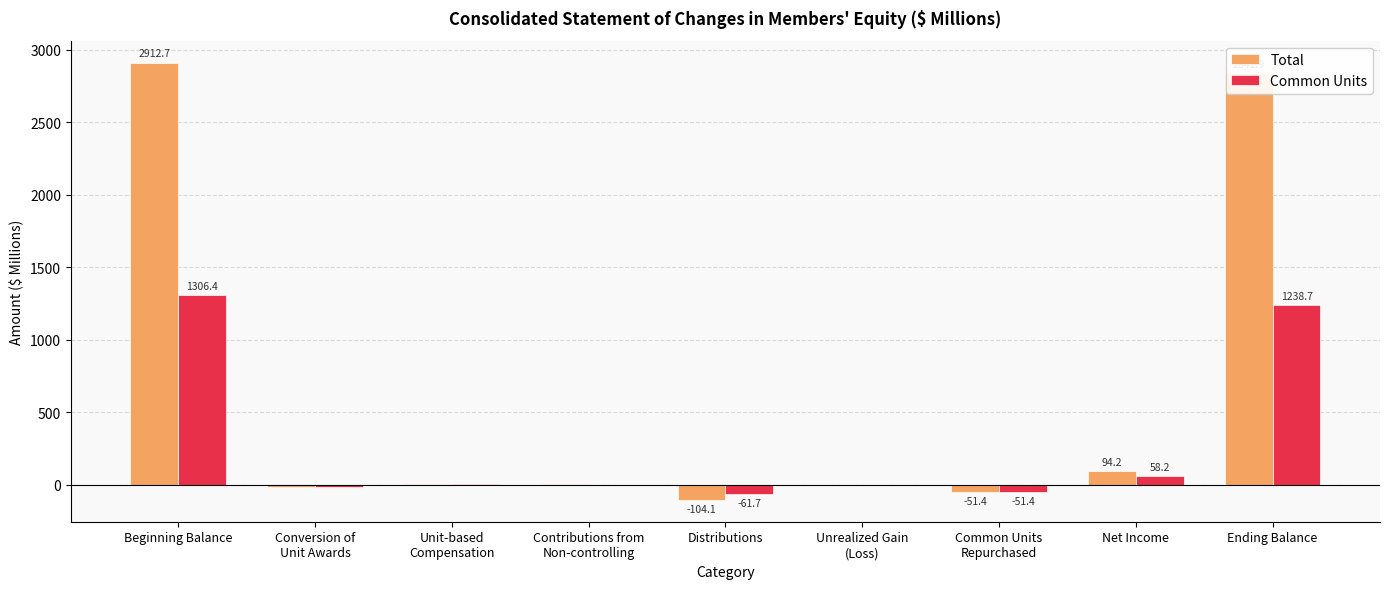

Does the chart contain stacked bars?

No